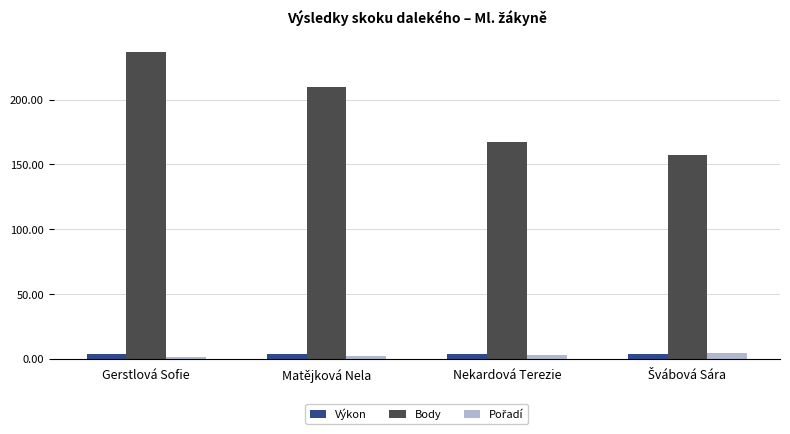

At which category is the sum across all series the highest?

Gerstlová Sofie